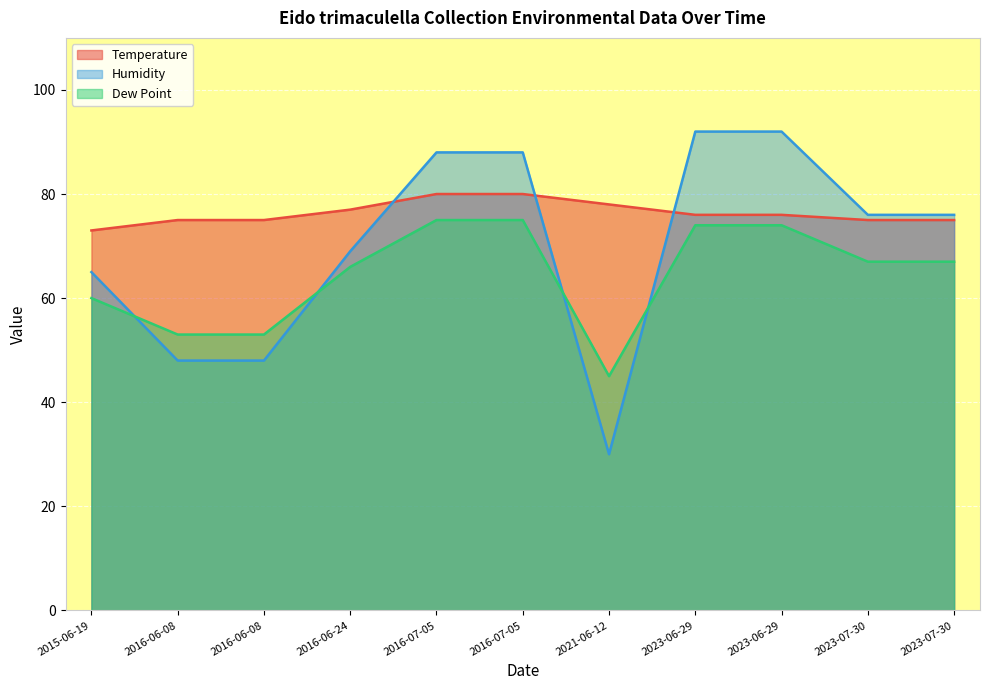

Which category has the lowest value across all series?

2021-06-12